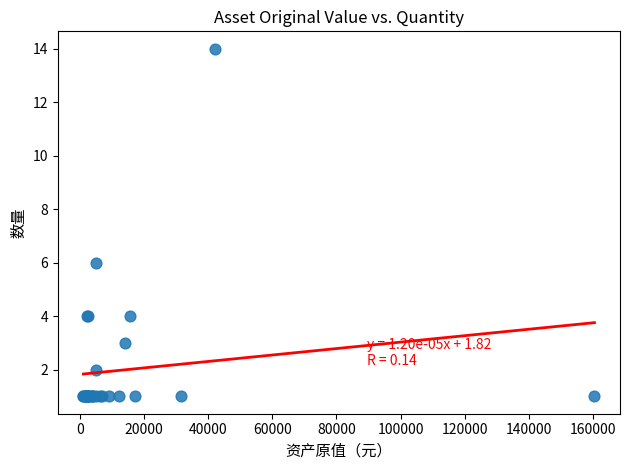

What Y value in the scatter plot is closest to 7?

6